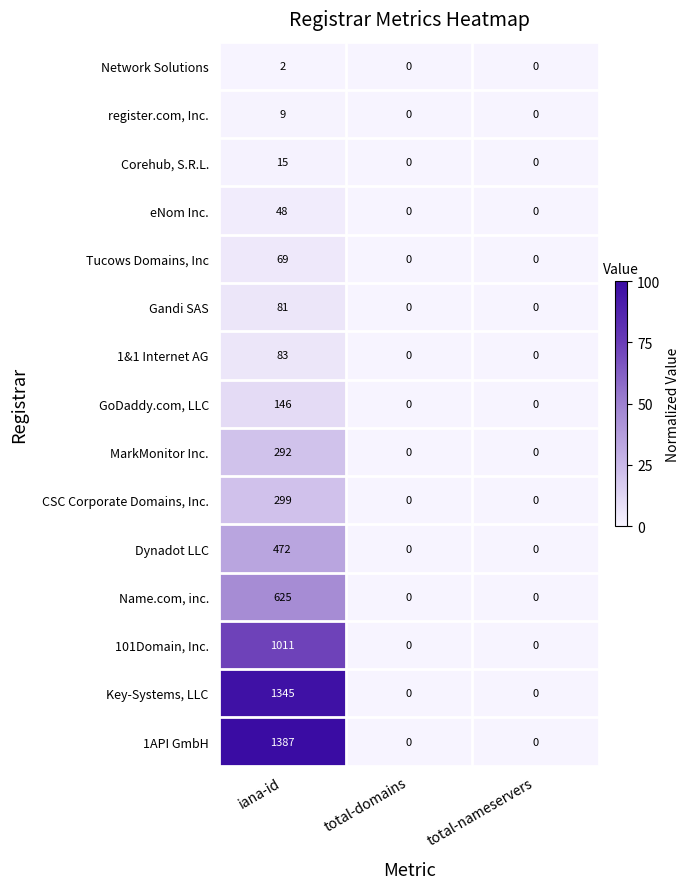

Rank the series by their maximum value, from highest to lowest.

1API GmbH, Key-Systems, LLC, 101Domain, Inc., Name.com, inc., Dynadot LLC, CSC Corporate Domains, Inc., MarkMonitor Inc., GoDaddy.com, LLC, 1&1 Internet AG, Gandi SAS, Tucows Domains, Inc, eNom Inc., Corehub, S.R.L., register.com, Inc., Network Solutions